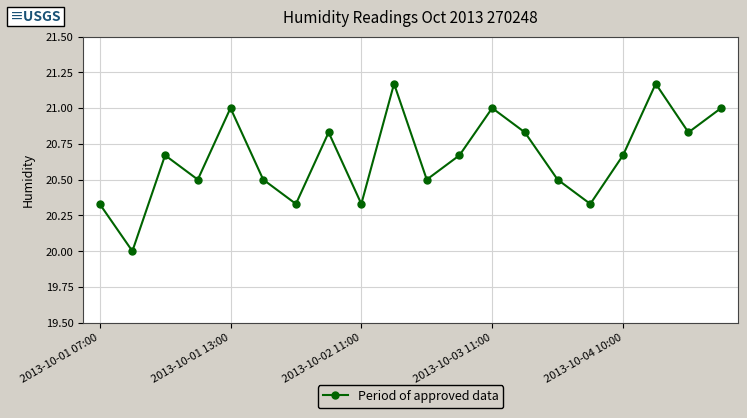

What is the difference between the second highest and second lowest values?

0.8